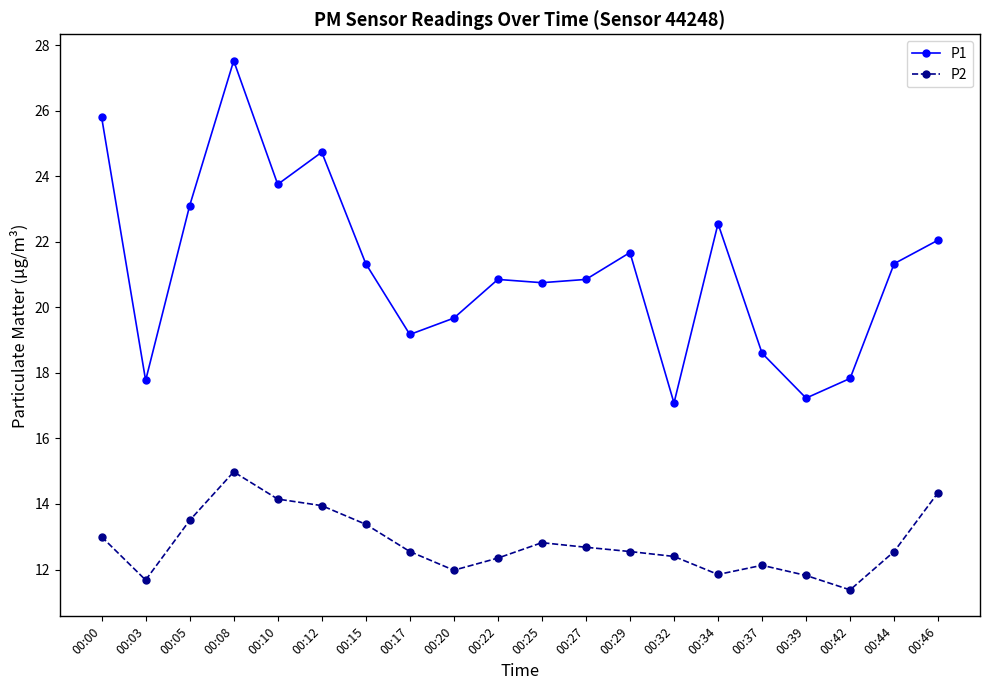

True or false: P2 and P1 cross at least once.

False